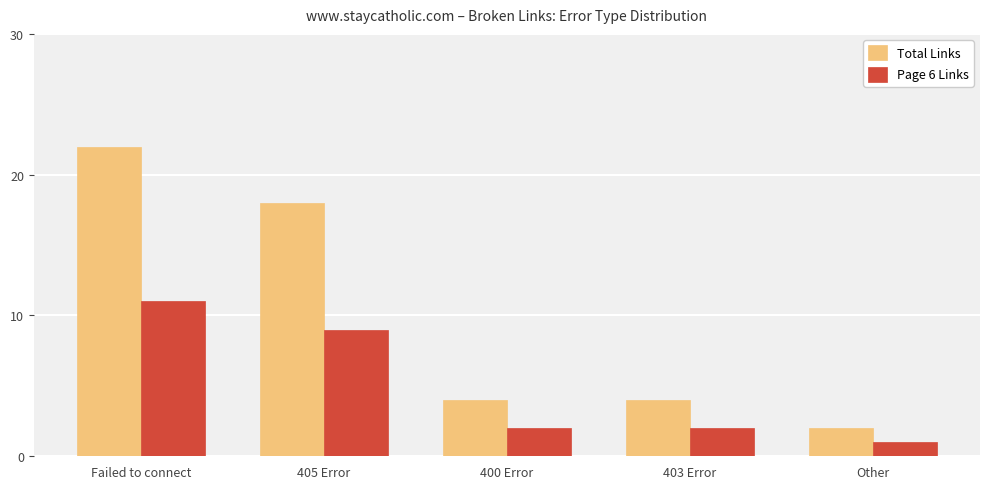

What is the minimum value for Total Links?

2